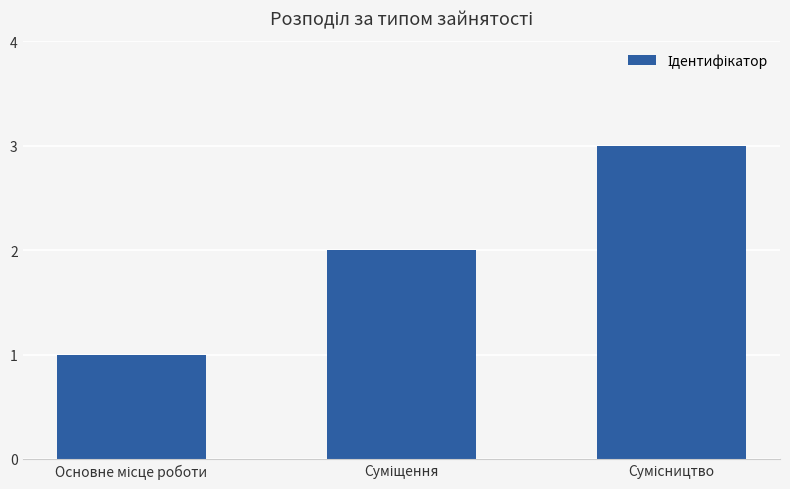

Does the chart contain any negative values?

No